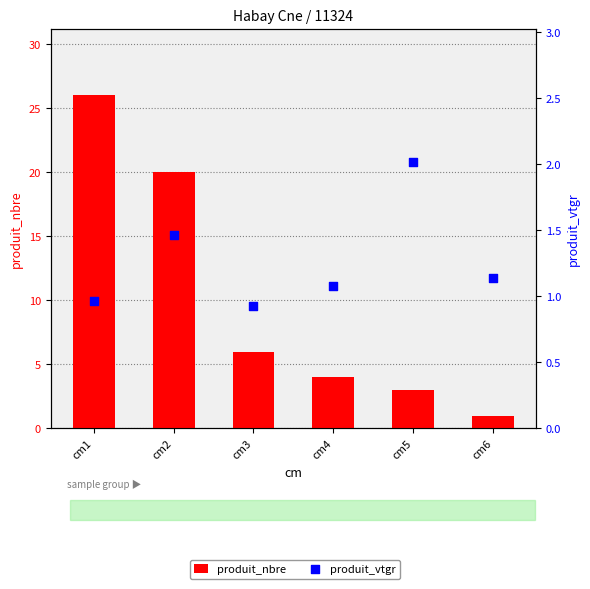

At how many categories does at least one series exceed 24?

1